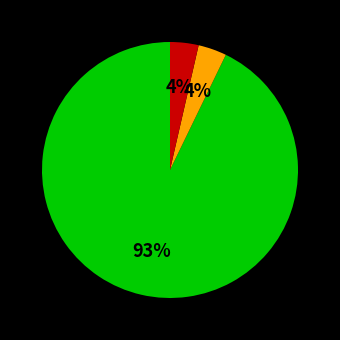

Is there any slice that represents more than half of the pie?

Yes